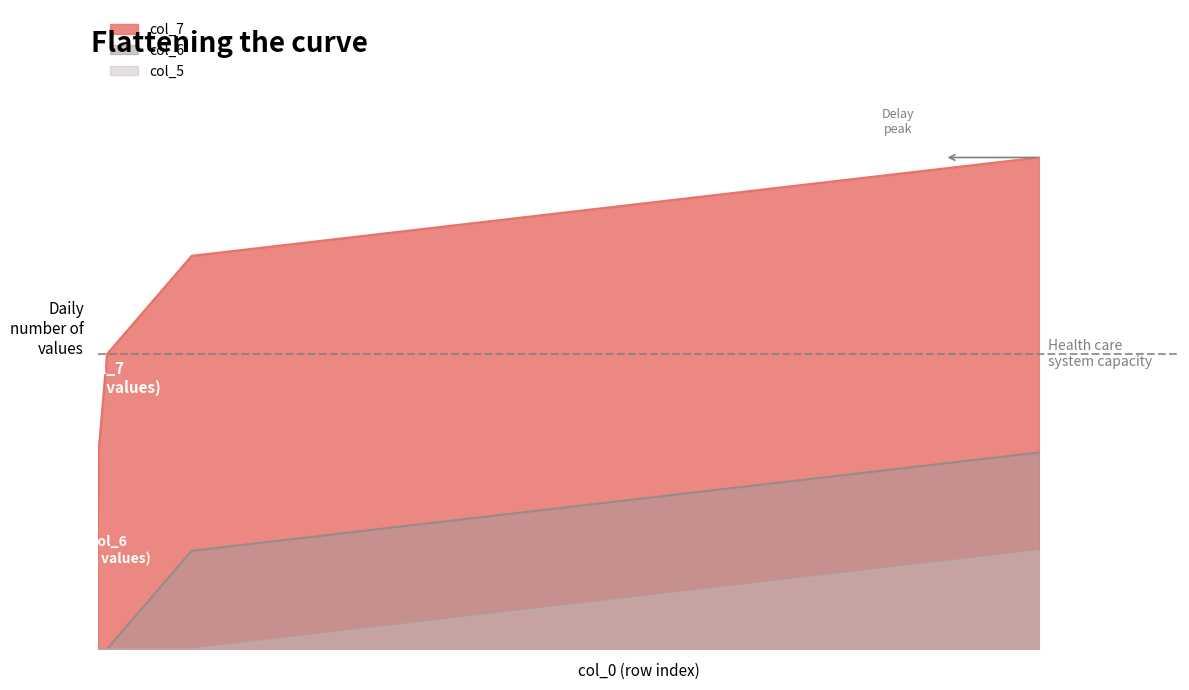

Rank the series by their maximum value, from lowest to highest.

col_5, col_6, col_7